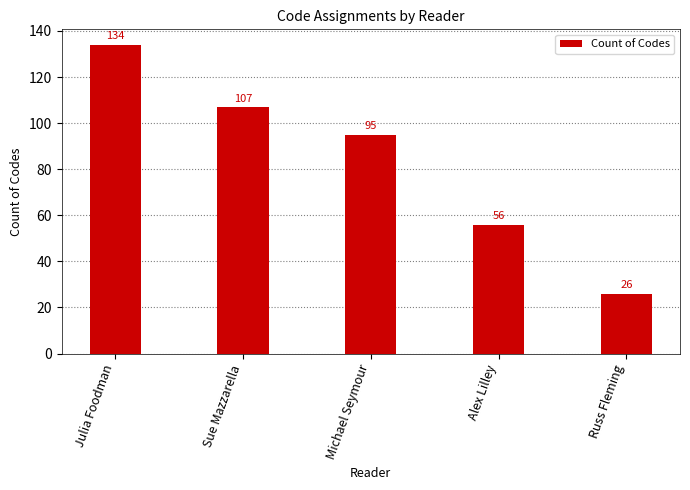

How many categories are shown in the chart?

5